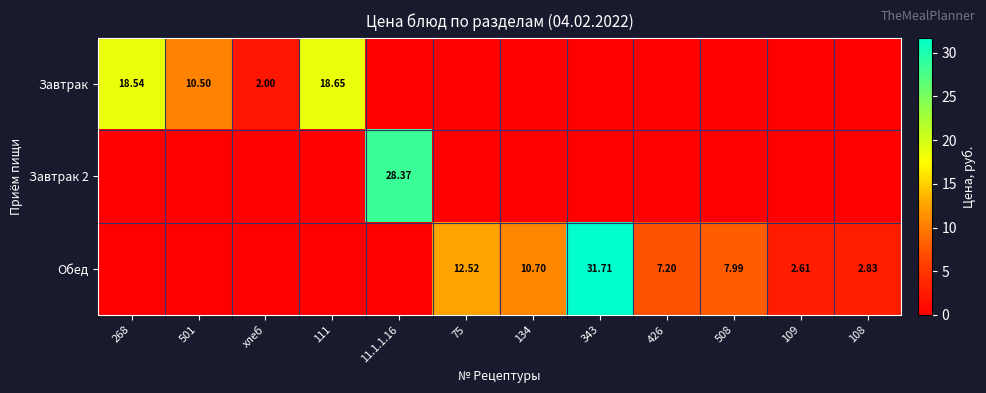

What is the difference between the maximum and minimum values in the Завтрак 2 series?

28.4